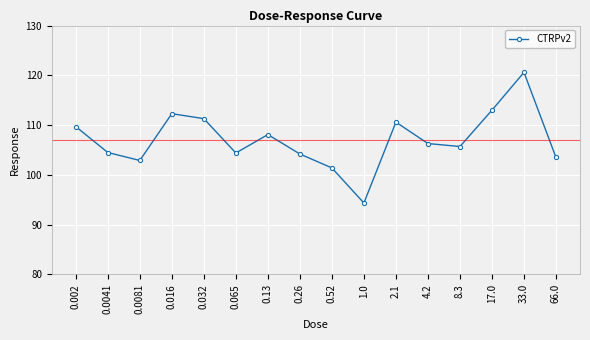

What is the label of the 15th point from the right?

0.0041